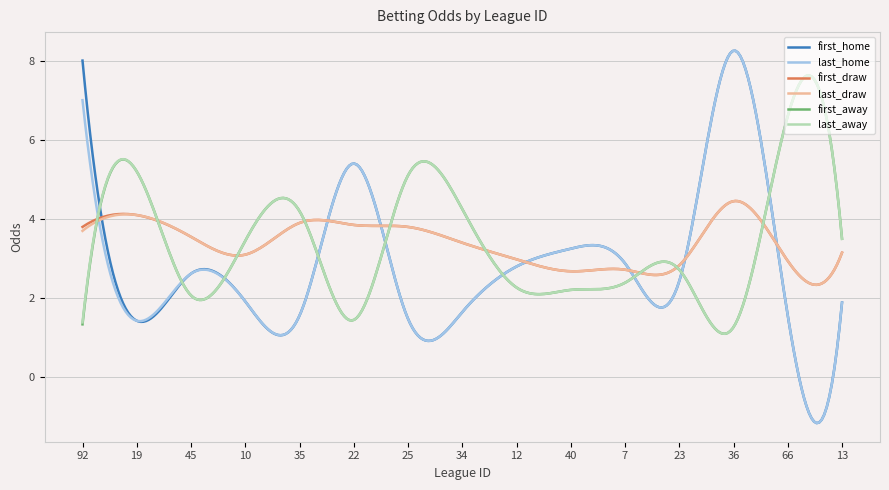

Which series has the largest range (max minus min)?

first_home